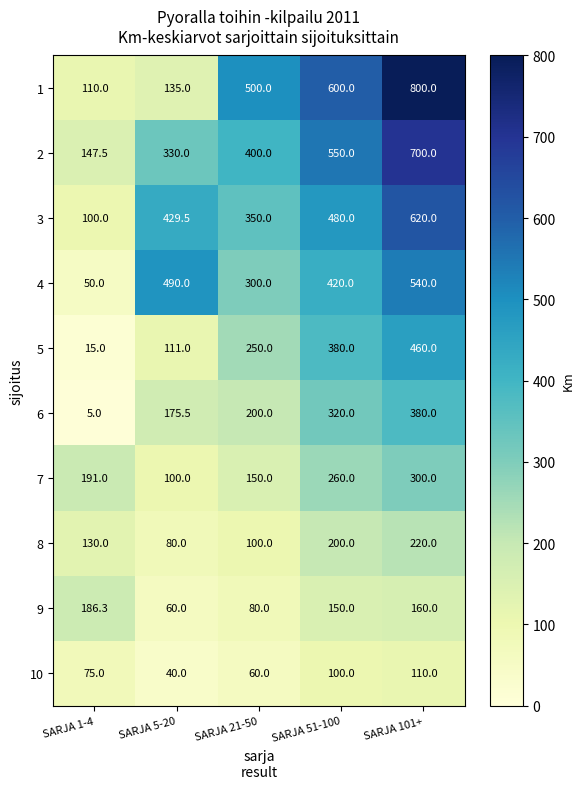

Where is 7 nearest to the value 200?

SARJA 1-4